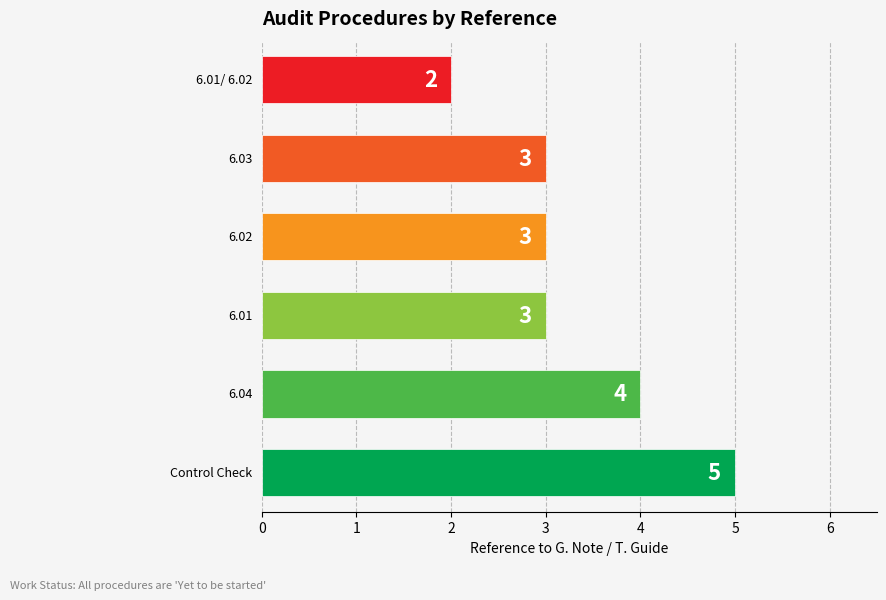

Does the chart contain stacked bars?

No